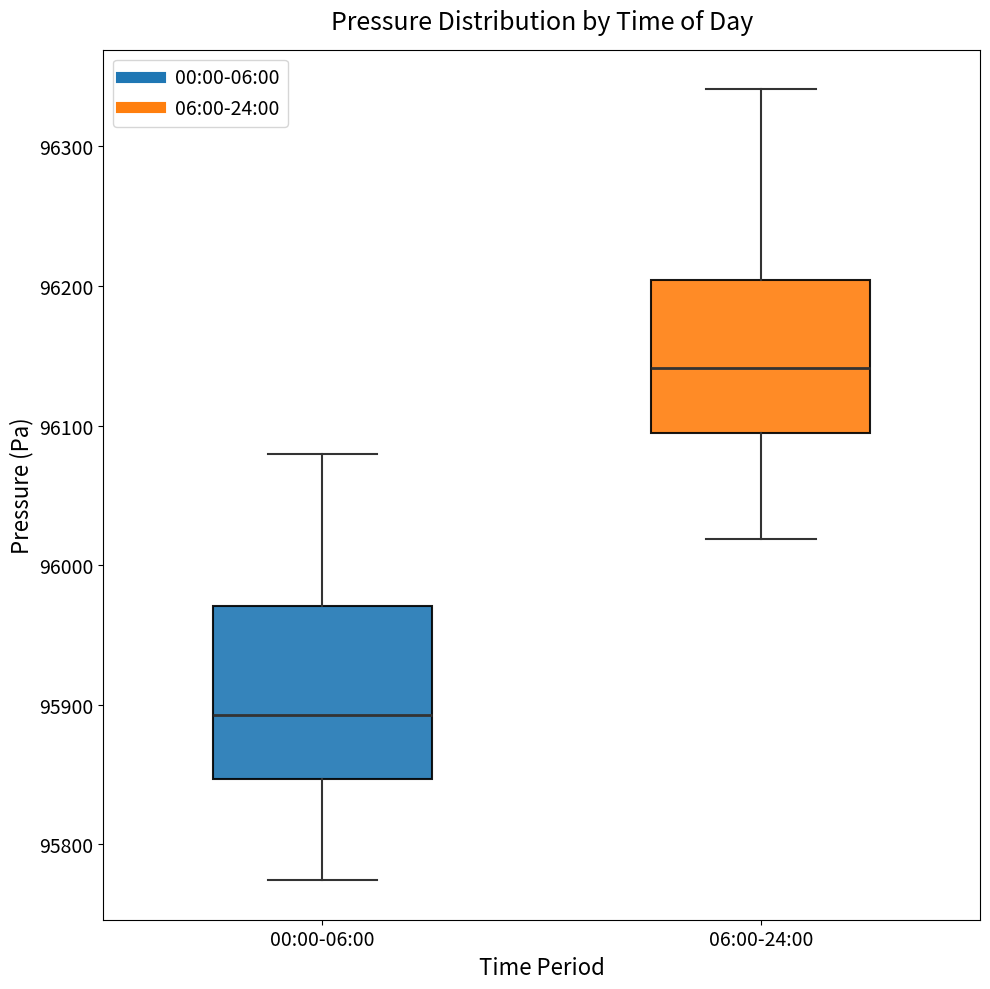

Which box has the highest median line?

06:00-24:00